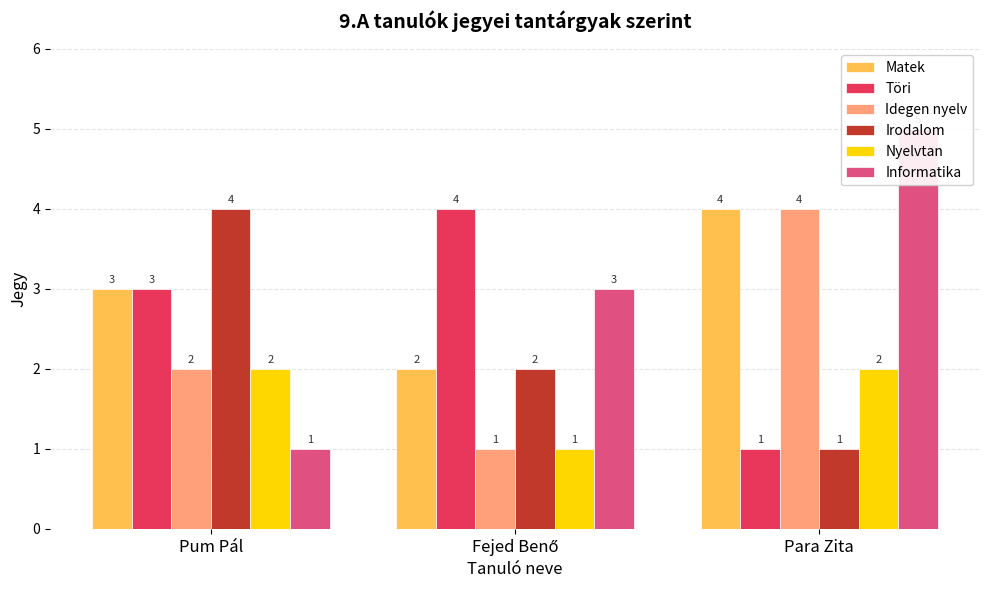

How many data points in Informatika are less than 3?

1